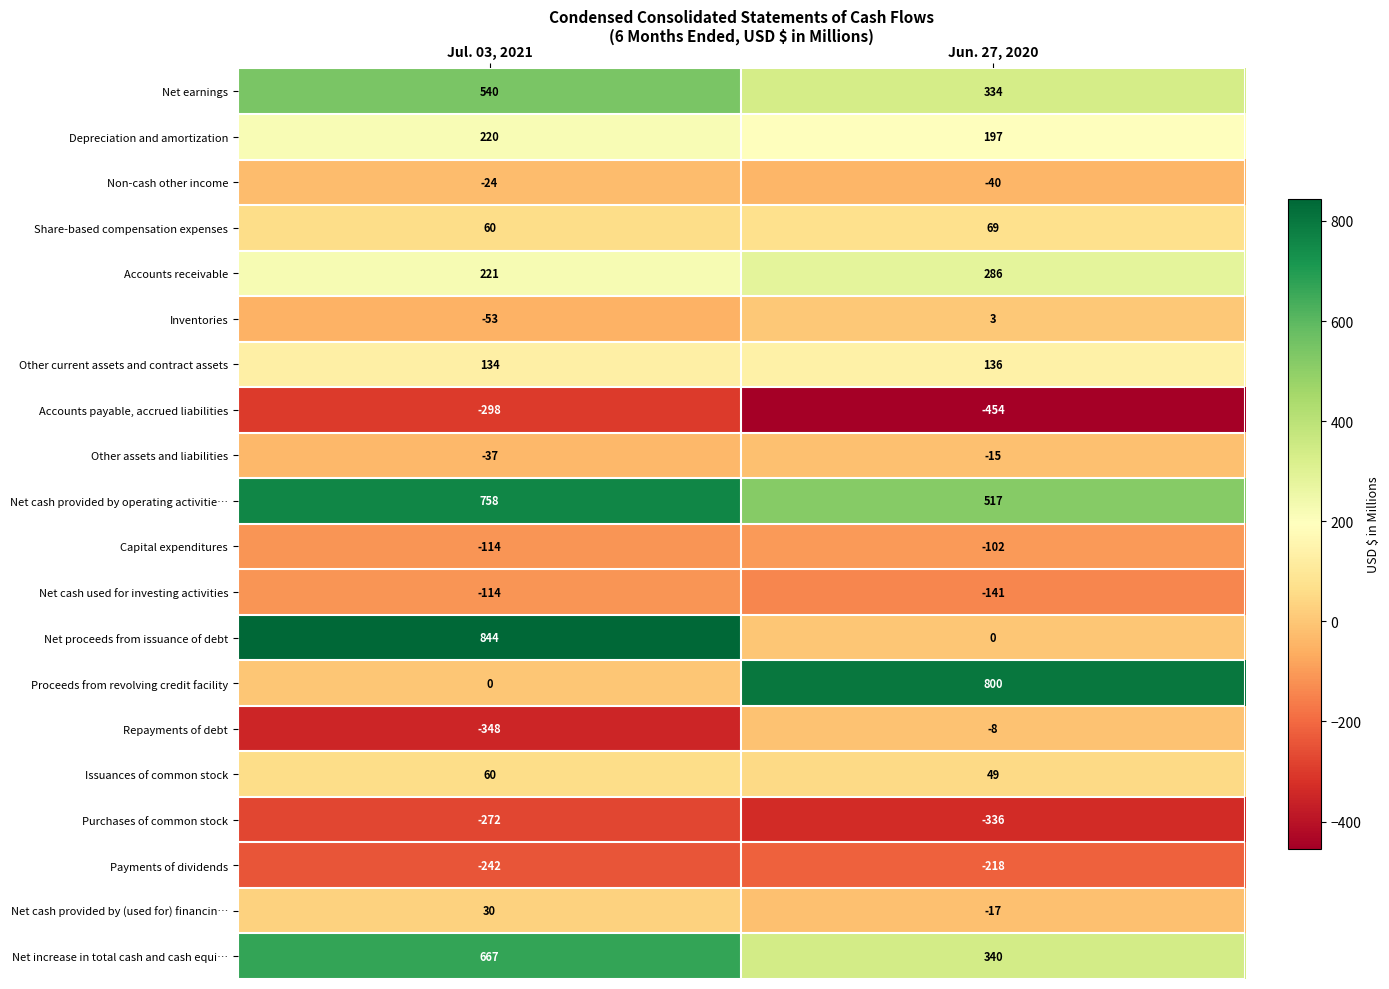

Which category has the lowest value across all series?

Jun. 27, 2020